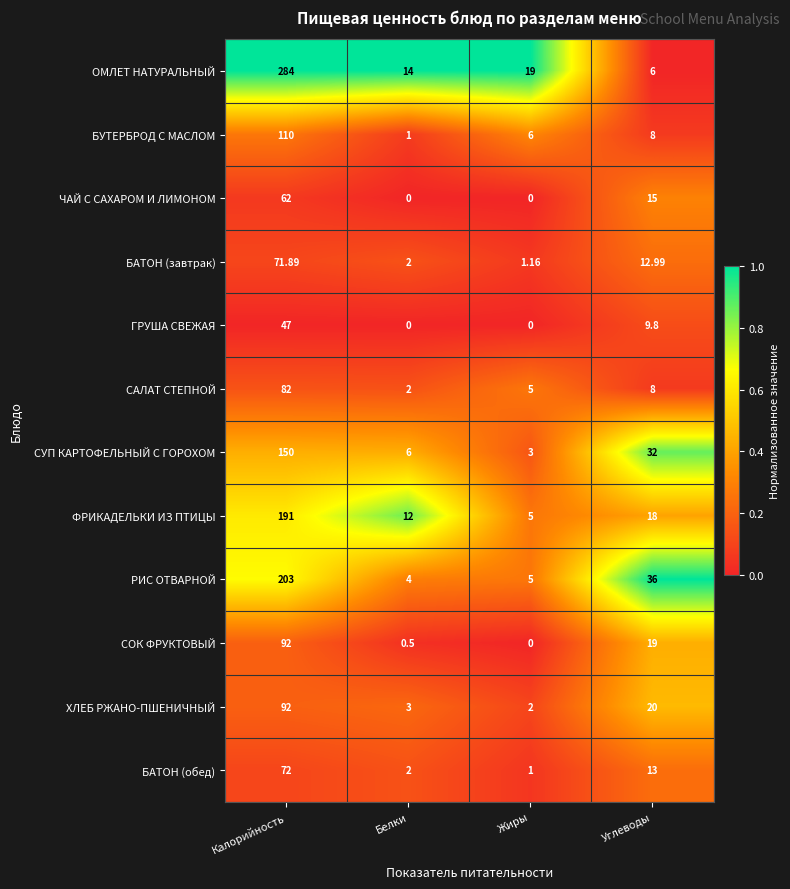

Where is ХЛЕБ РЖАНО-ПШЕНИЧНЫЙ nearest to the value 47?

Углеводы